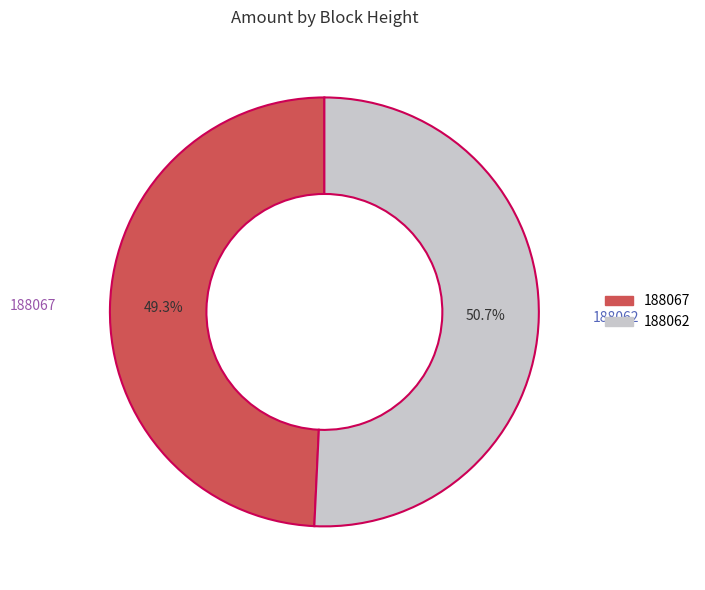

What is the majority slice?

188062